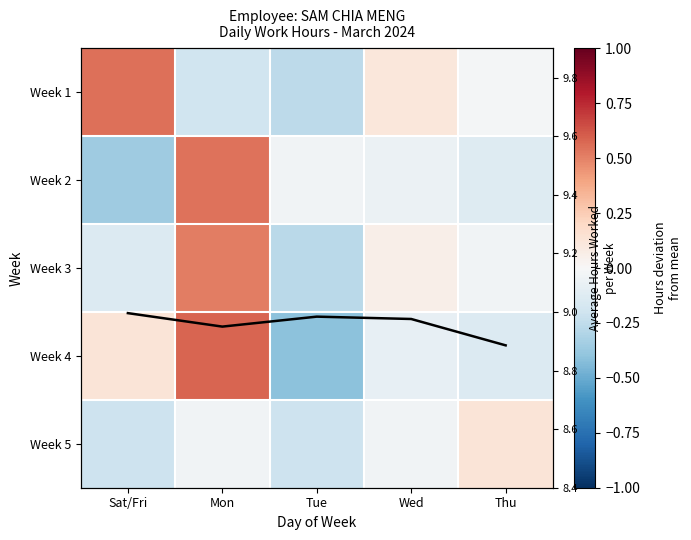

What is the spread (max minus min) of values at Wed?

0.2